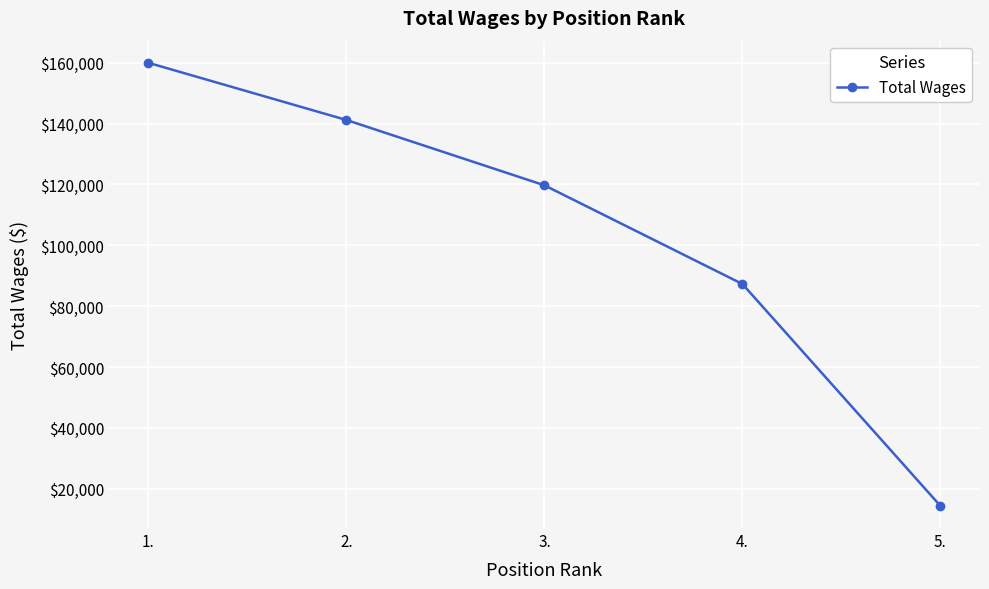

Where is the data nearest to the value 87168?

4.